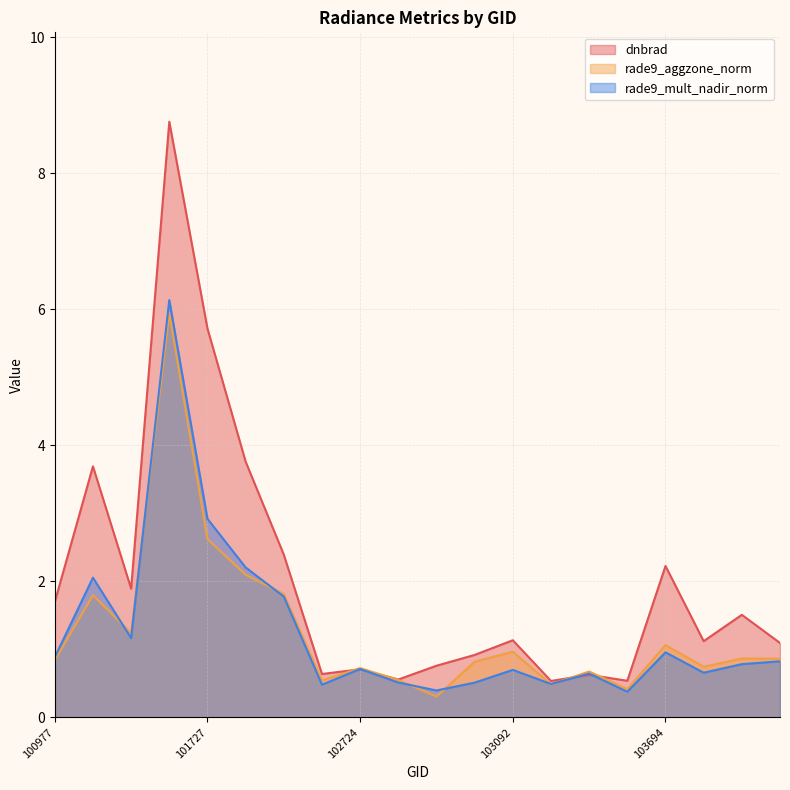

What is the difference between the second highest and second lowest values in the rade9_mult_nadir_norm series?

2.5